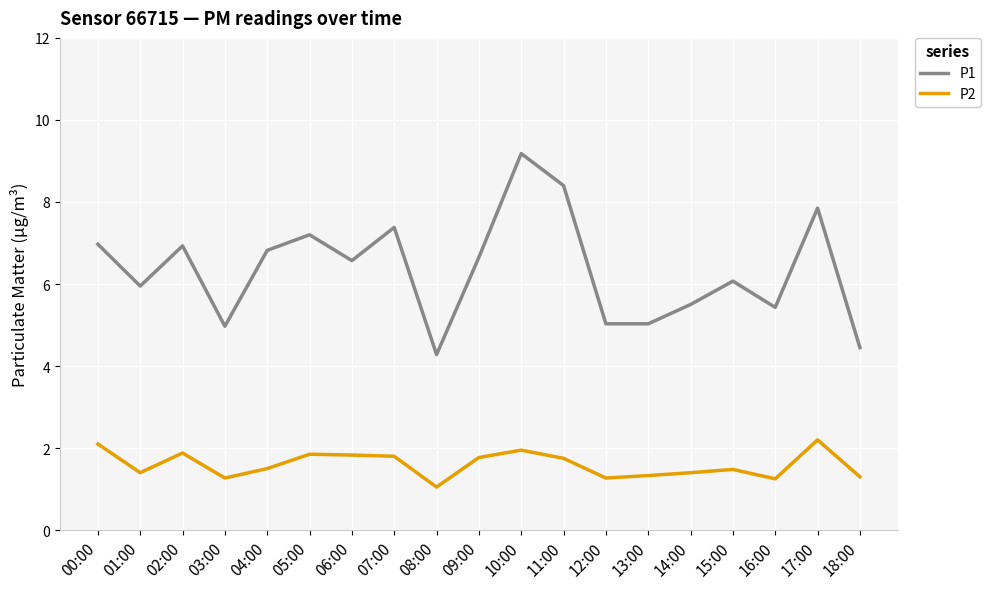

Where is the first local minimum for P1?

01:00